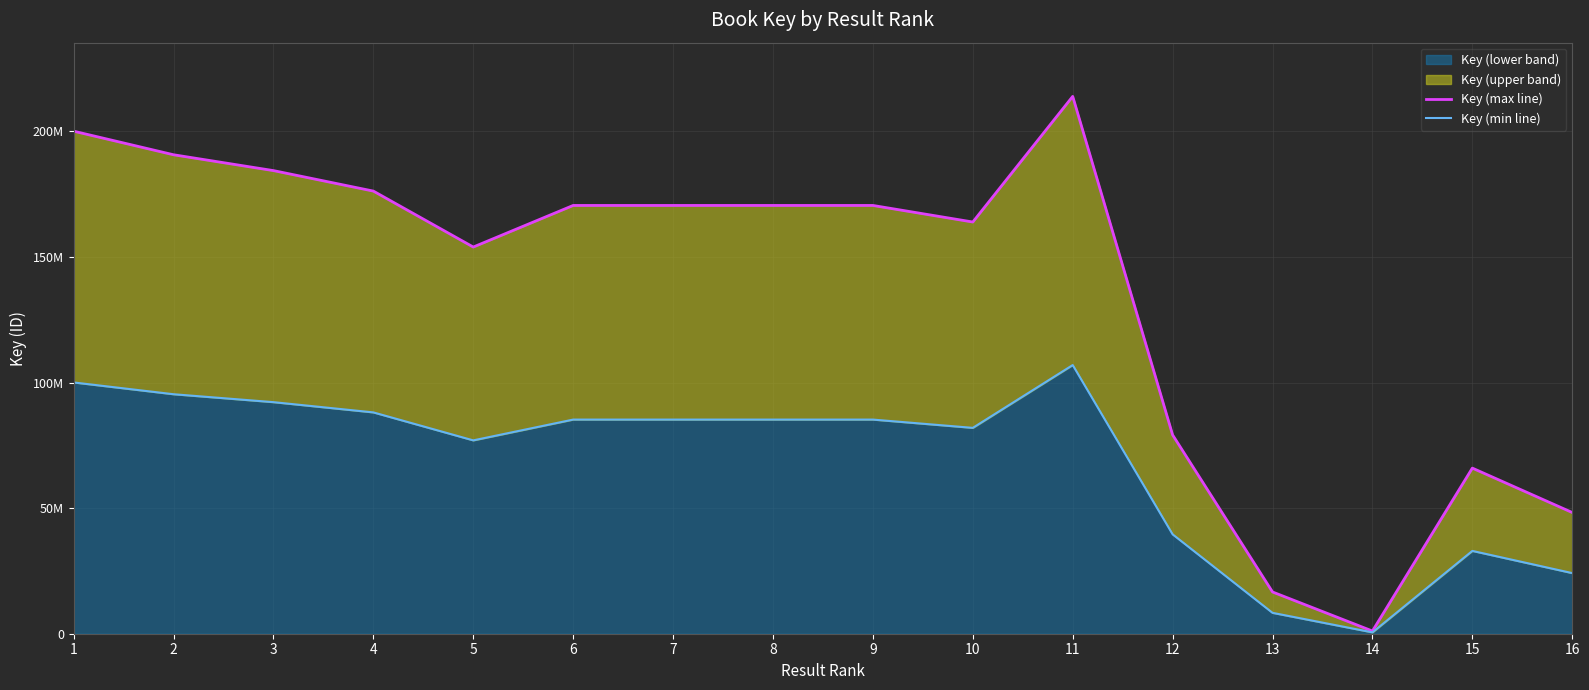

Reading right to left, transcribe all the data shown in this chart.

Key (max line): 16=48266953.0	15=65948877.0	14=1075679.0	13=16626903.0	12=79156584.0	11=213961961.0	10=163944542.0	9=170539736.0	8=170539839.0	7=170538480.0	6=170539009.0	5=153981287.0	4=176258811.0	3=184416376.0	2=190725181.0	1=200114117.0
Key (min line): 16=24133476.5	15=32974438.5	14=537839.5	13=8313451.5	12=39578292.0	11=106980980.5	10=81972271.0	9=85269868.0	8=85269919.5	7=85269240.0	6=85269504.5	5=76990643.5	4=88129405.5	3=92208188.0	2=95362590.5	1=100057058.5